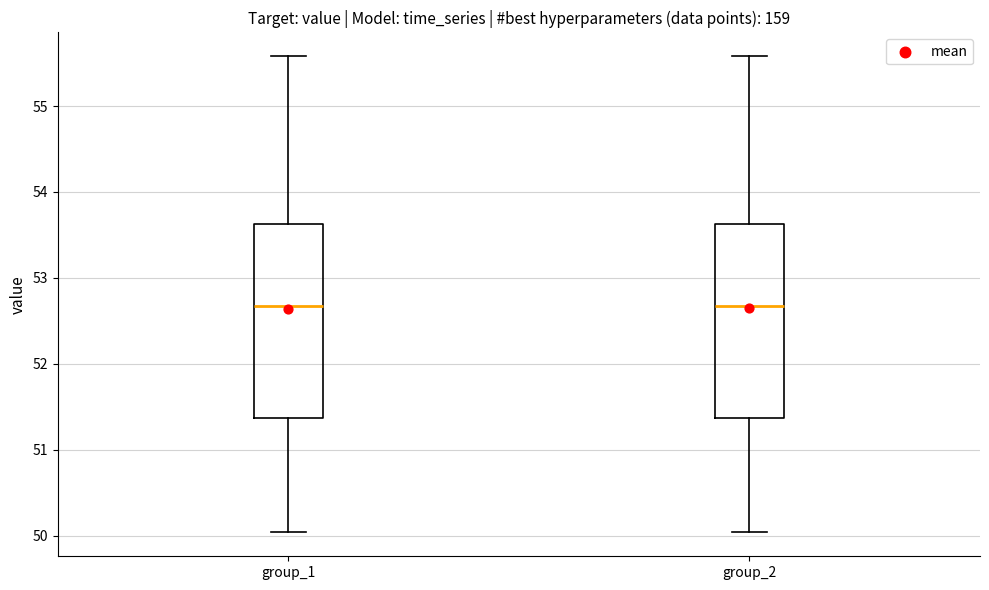

Where does the lower whisker of the box for group_1 end on the y-axis? The values are not printed on the chart, so give them approximately, as read against the axis.

50.0